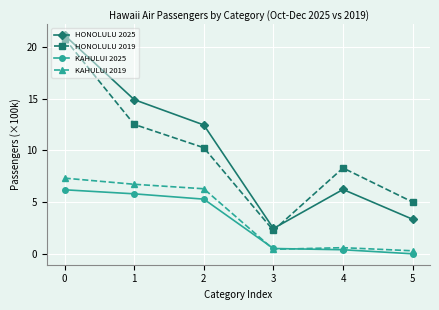

True or false: HONOLULU 2019 has more than 0 points higher than both neighbors.

True